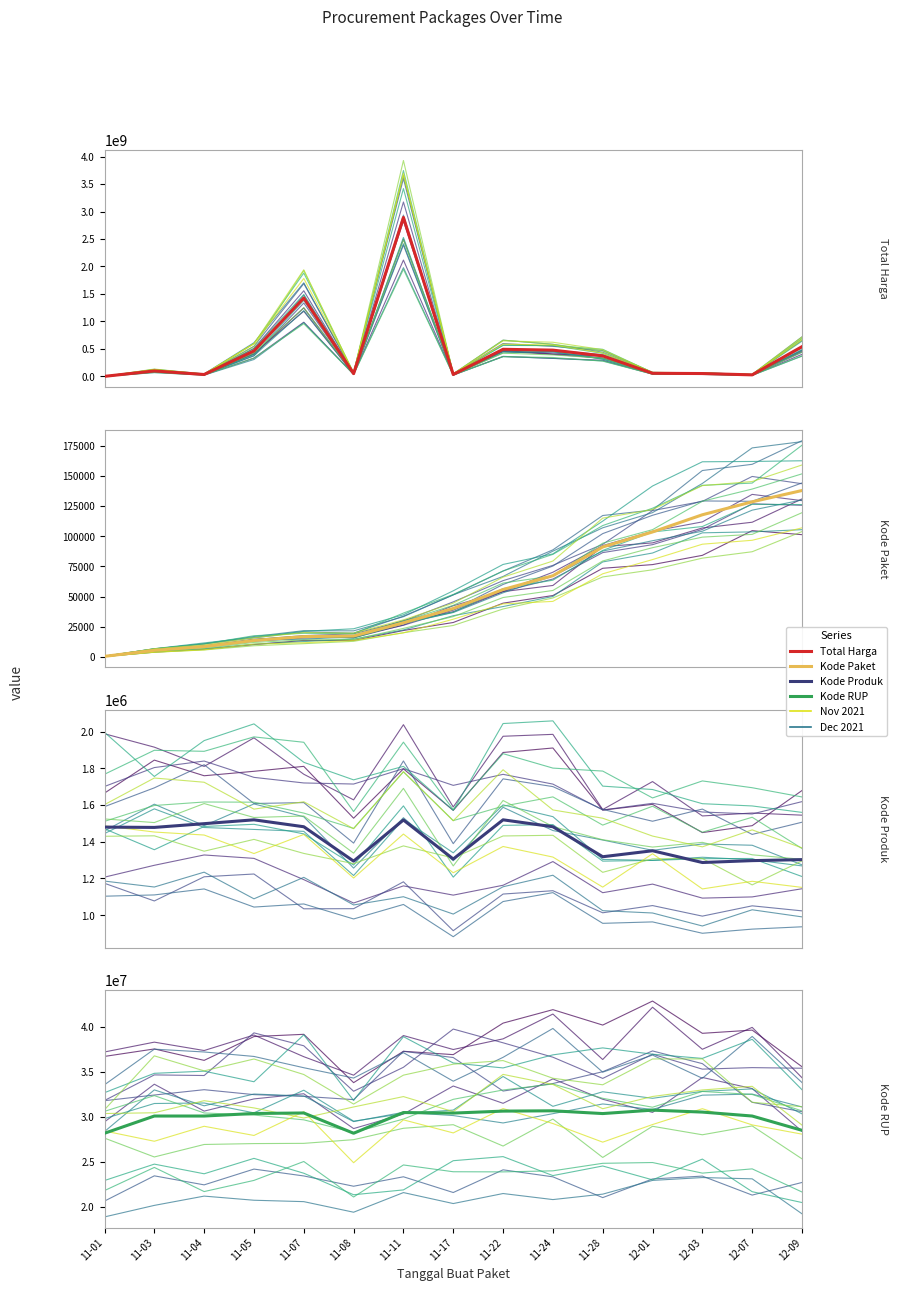

True or false: Kode RUP has a value of 28497118 at 12-09.

True